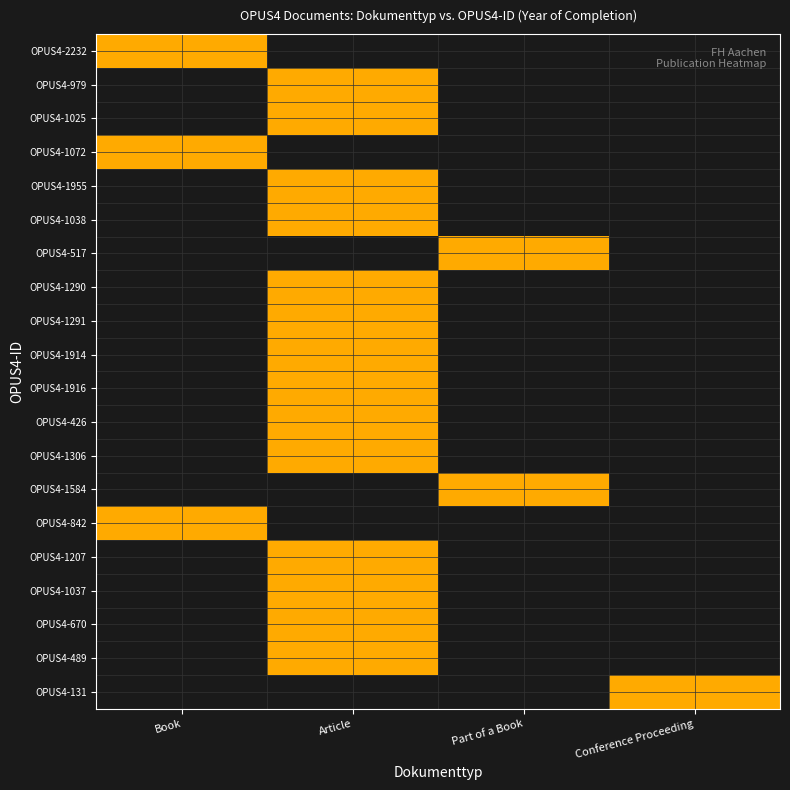

Which label corresponds to the largest value in the chart?

OPUS4-2232